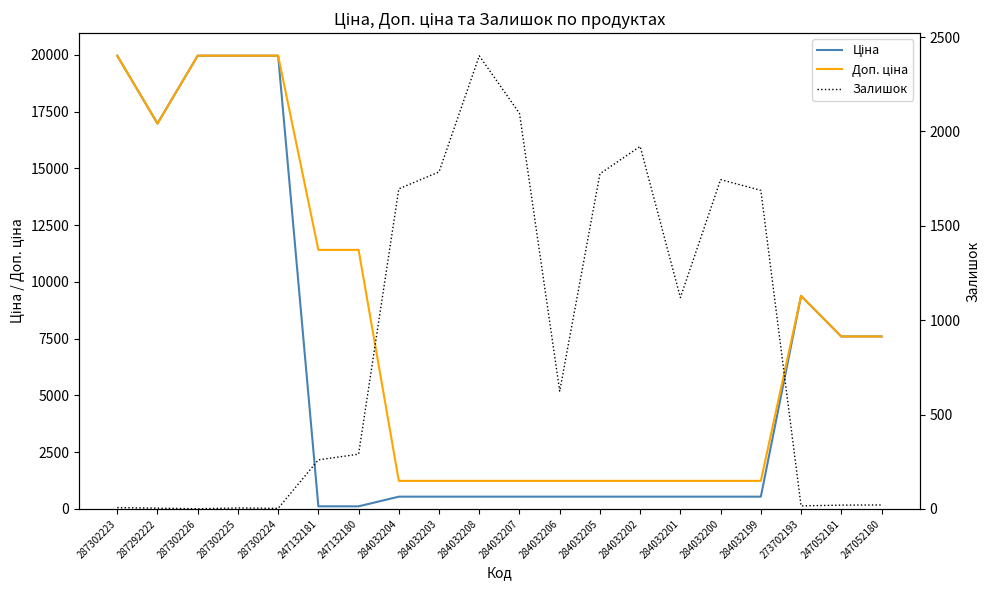

Rank the series by their maximum value, from lowest to highest.

Залишок, Ціна, Доп. ціна